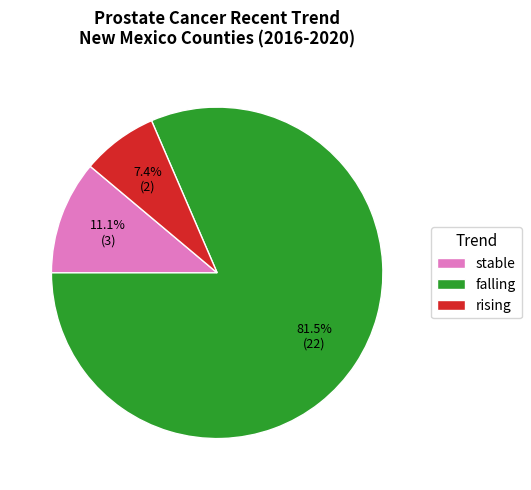

To the nearest percent, what is the average slice percentage?

33%